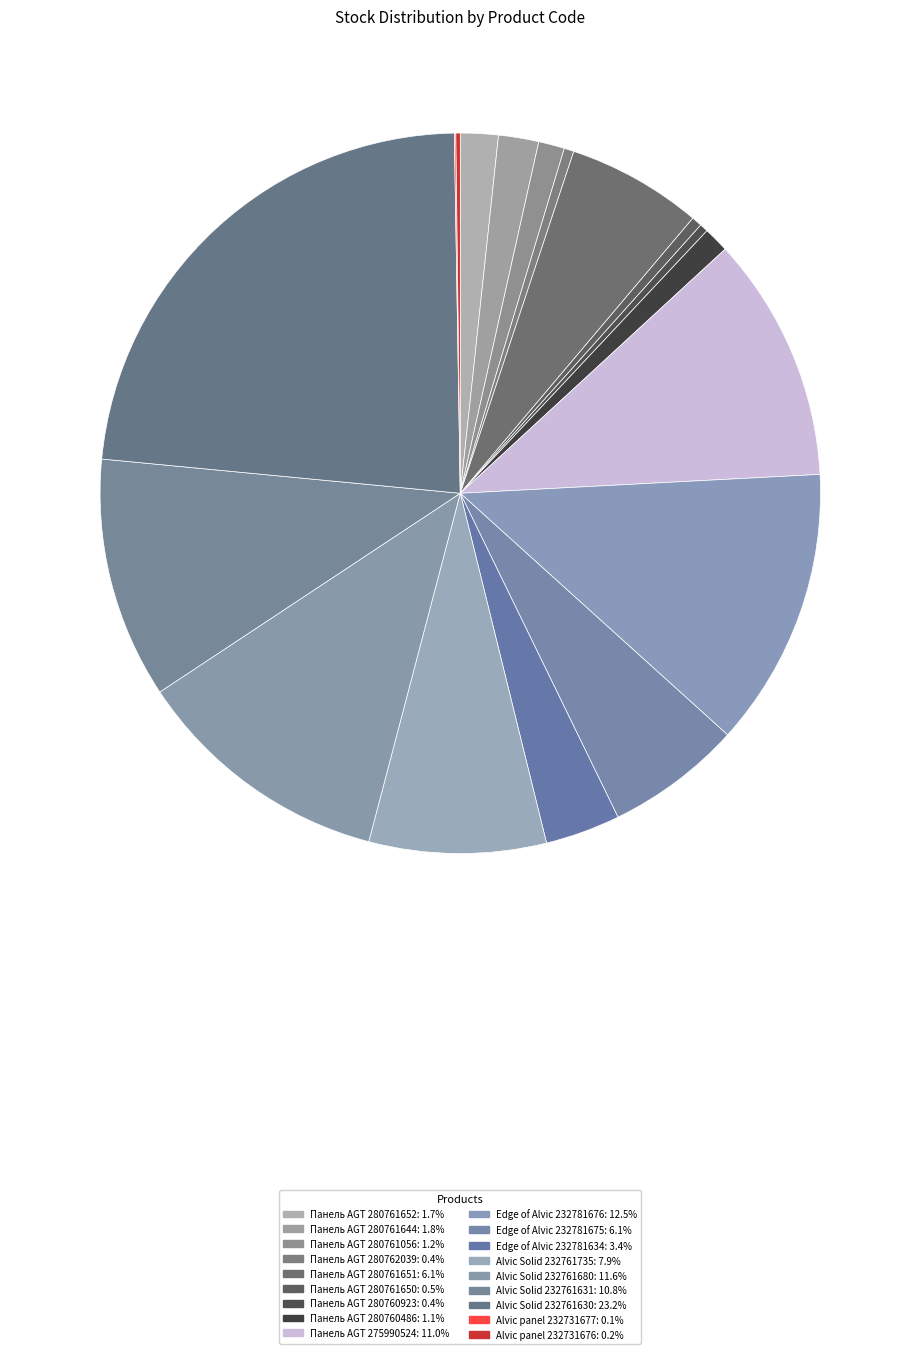

Which has a higher value, Alvic panel 232731677 or Alvic Solid 232761630?

Alvic Solid 232761630